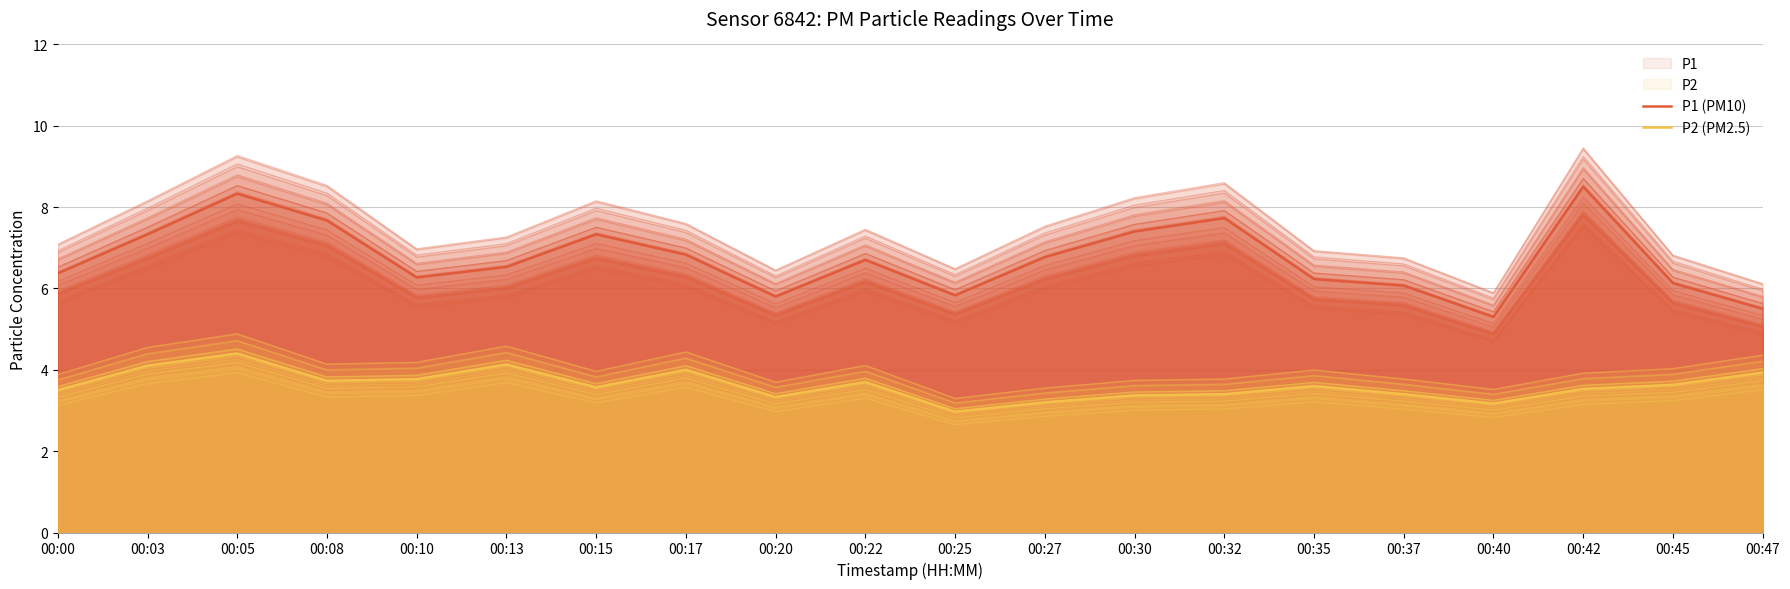

What is the average value of the P2 (PM2.5) series?

3.6